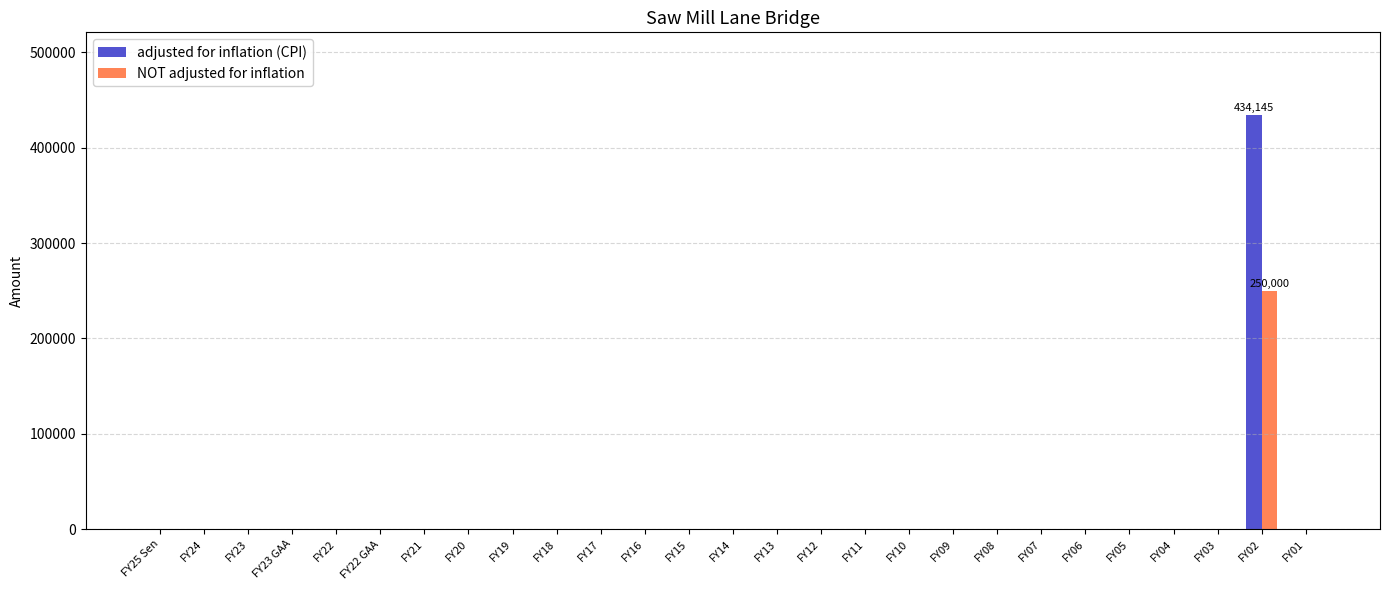

At which category is the sum across all series the highest?

FY02